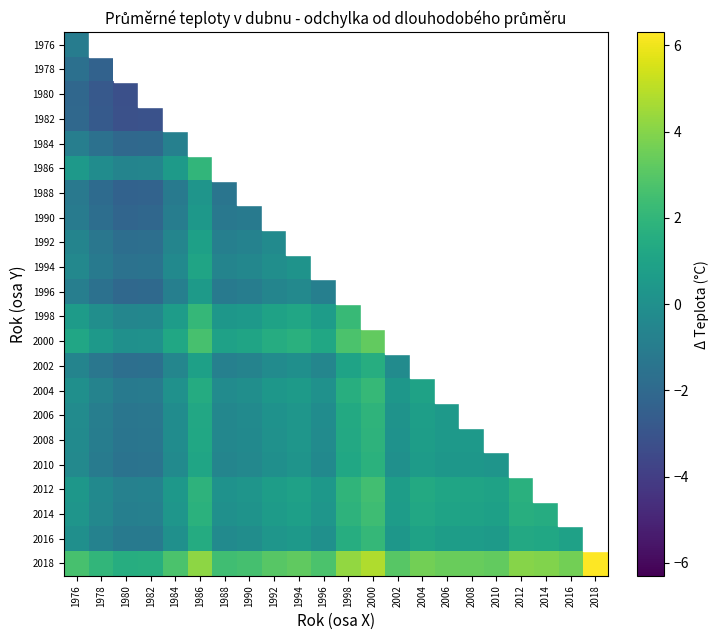

Which series has the largest total across all categories?

2018